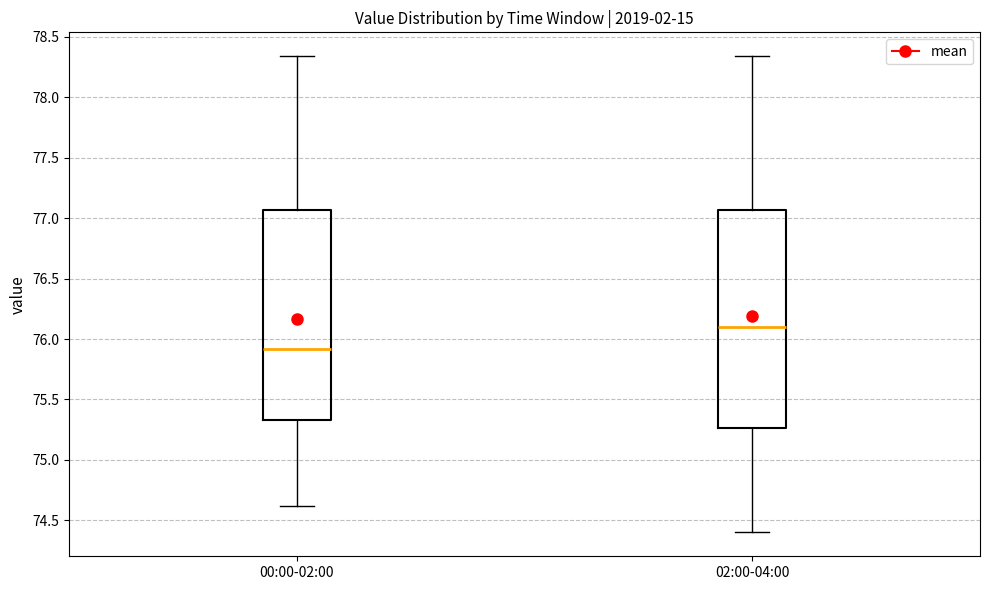

Which box is the tallest, from its lower edge to its upper edge?

02:00-04:00